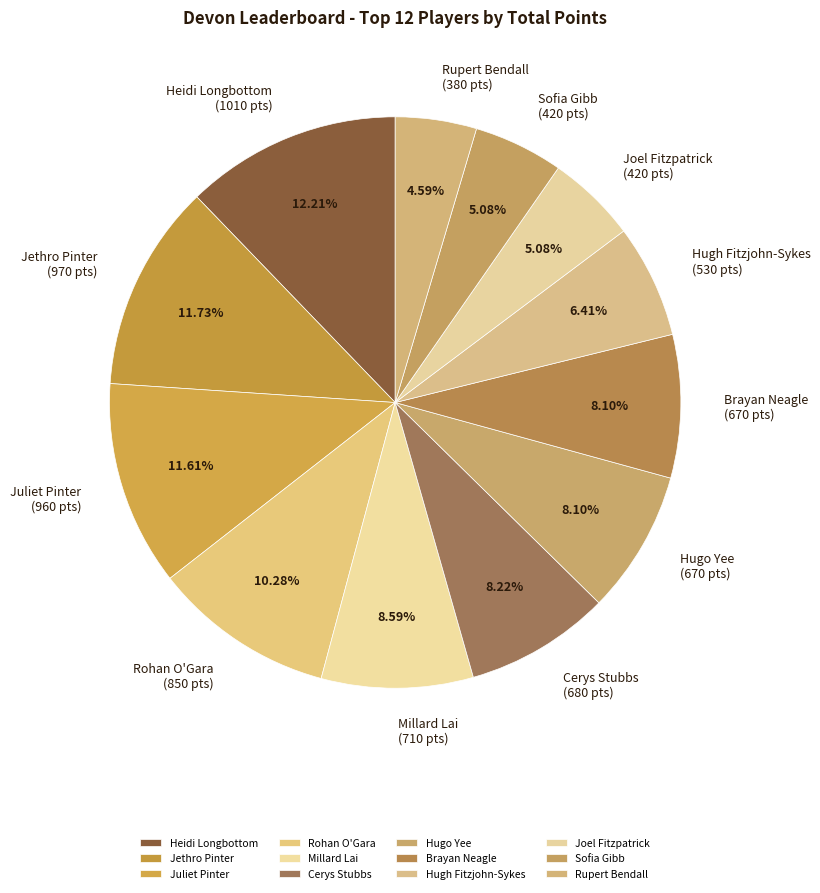

How many slices are in this pie chart?

12